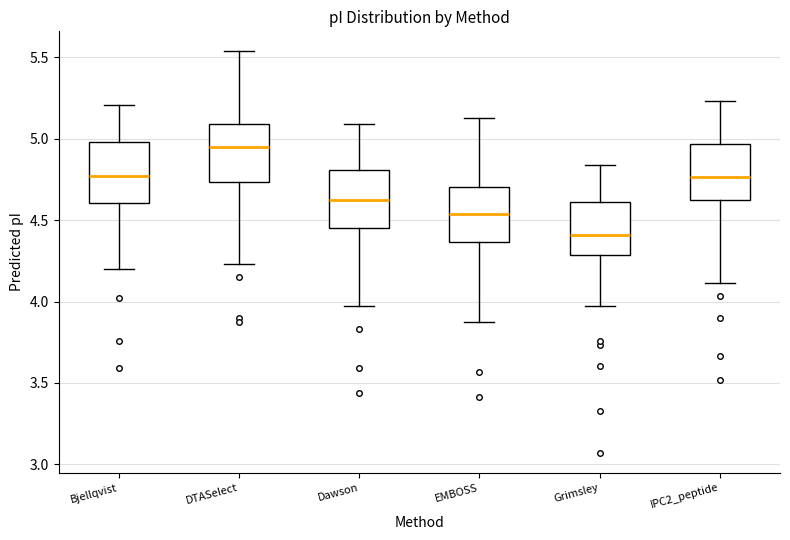

Which box has the highest median line?

DTASelect